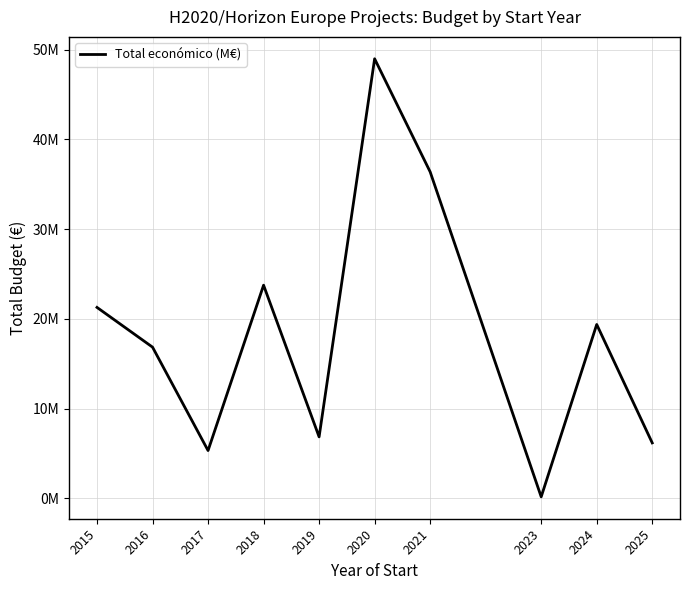

What is the greatest value displayed?

48999191